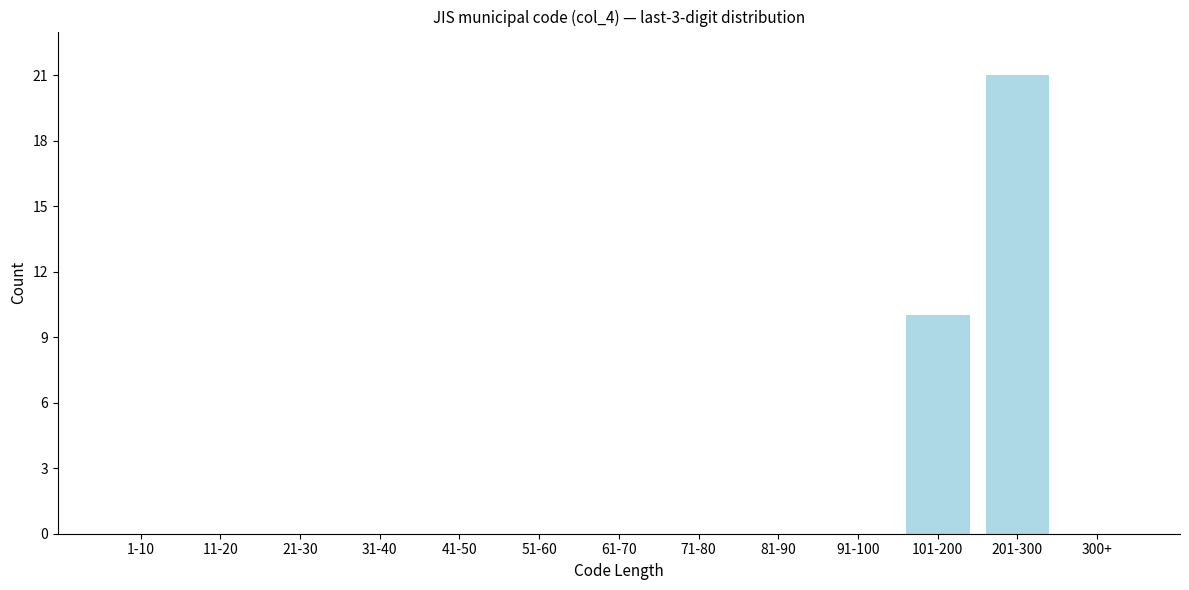

Reading right to left, list all the values displayed in this chart.

300+=0	201-300=21	101-200=10	91-100=0	81-90=0	71-80=0	61-70=0	51-60=0	41-50=0	31-40=0	21-30=0	11-20=0	1-10=0